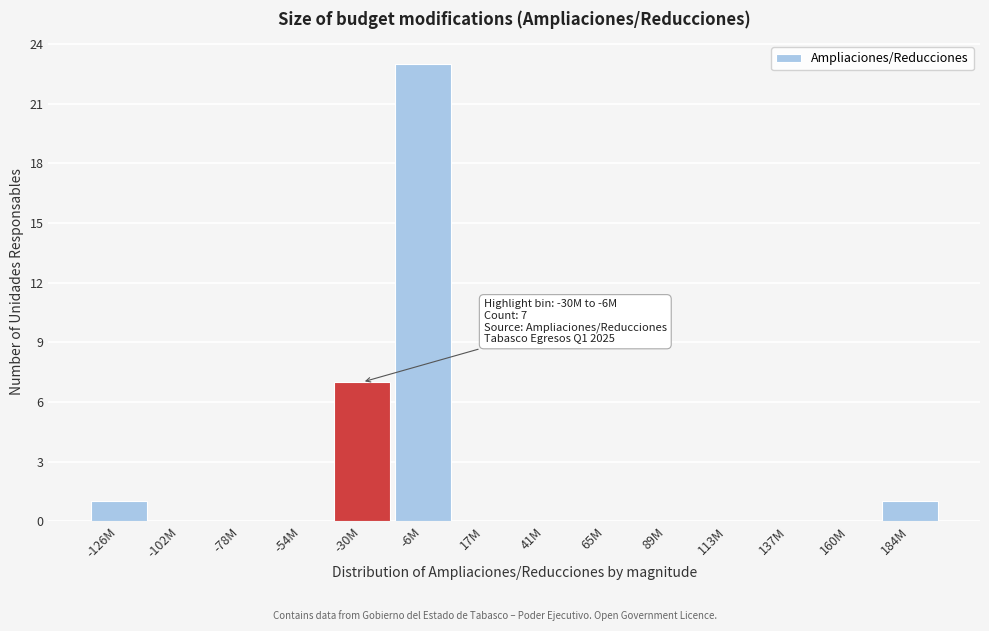

Reading left to right, list all the values displayed in this chart.

-126M=1	-102M=0	-78M=0	-54M=0	-30M=7	-6M=23	17M=0	41M=0	65M=0	89M=0	113M=0	137M=0	160M=0	184M=1